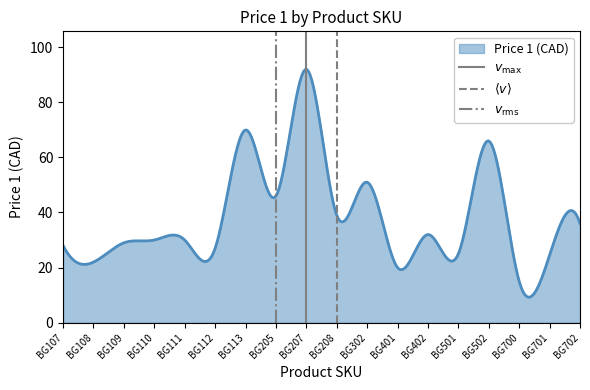

What is the highest value of the Price 1 (CAD) series?

91.9